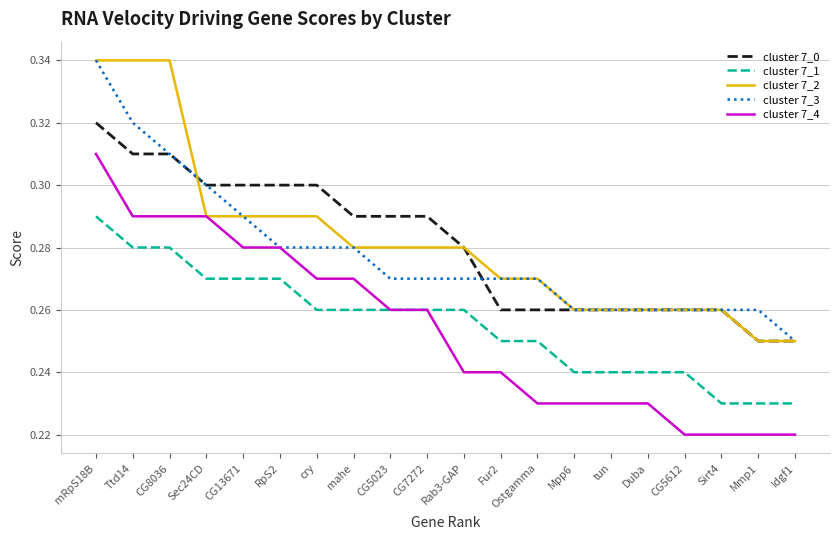

What position from the left is Rab3-GAP?

11